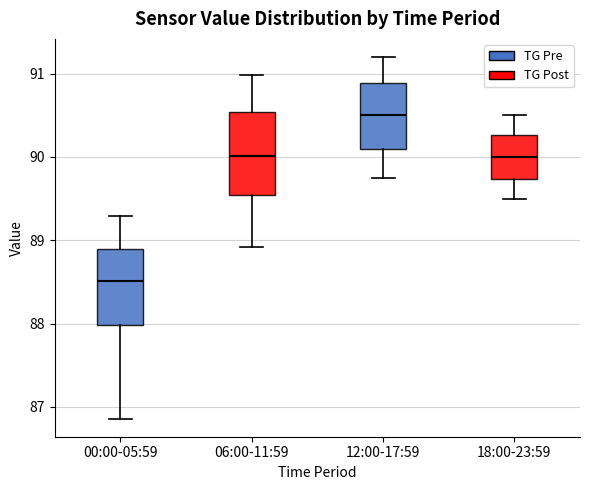

Where does the upper whisker of the box for 06:00-11:59 end on the y-axis? The values are not printed on the chart, so give them approximately, as read against the axis.

91.0